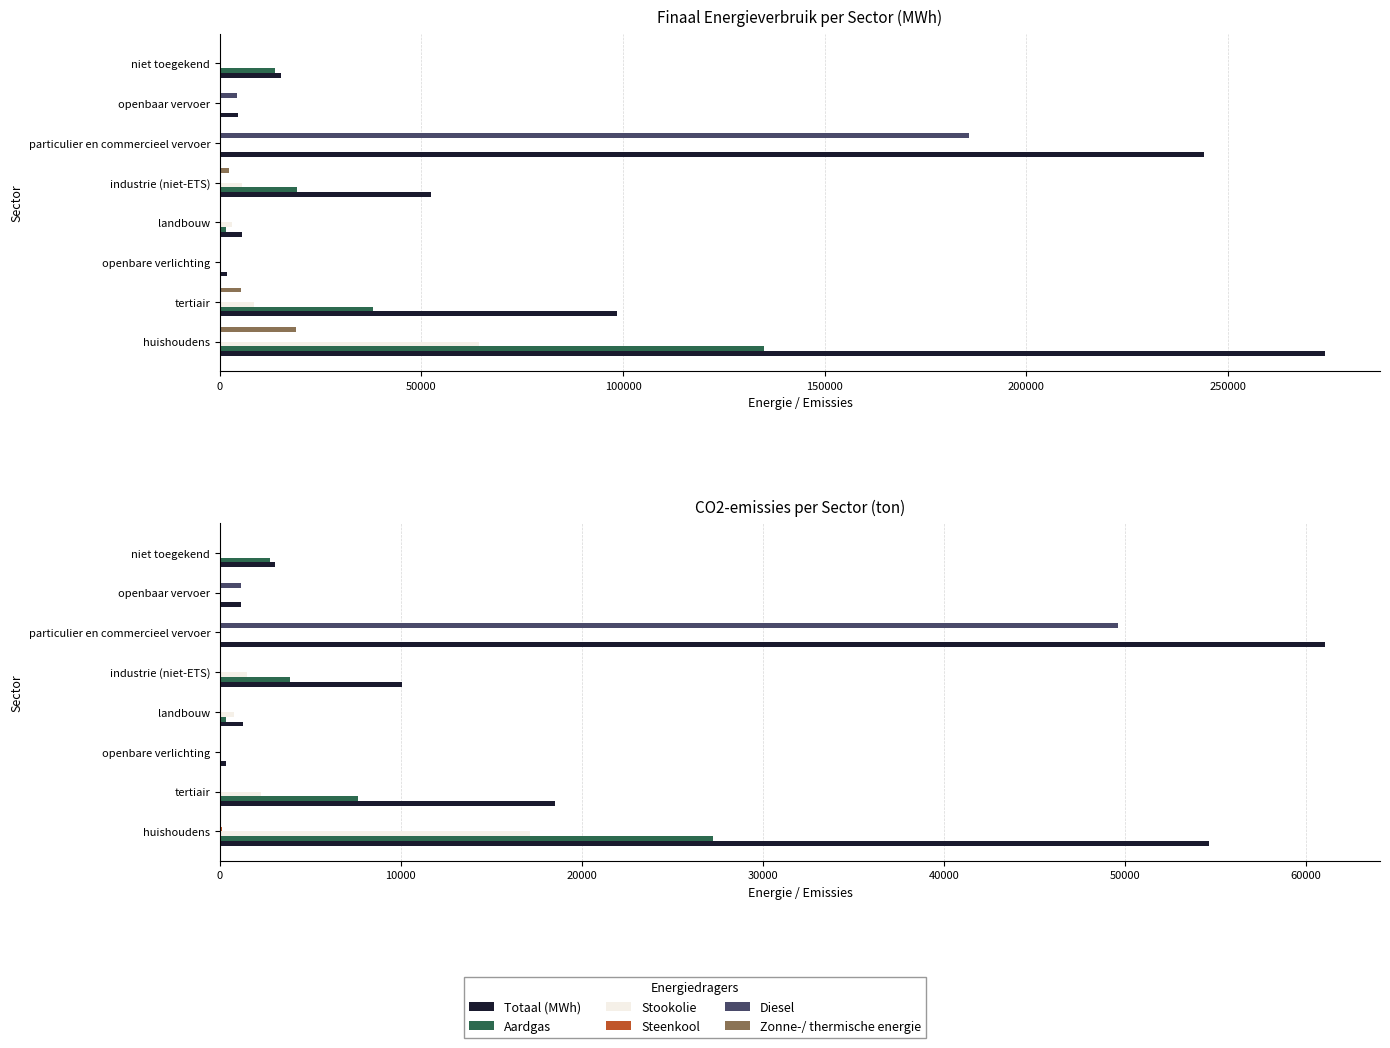

At which category is the sum across all series the highest?

huishoudens